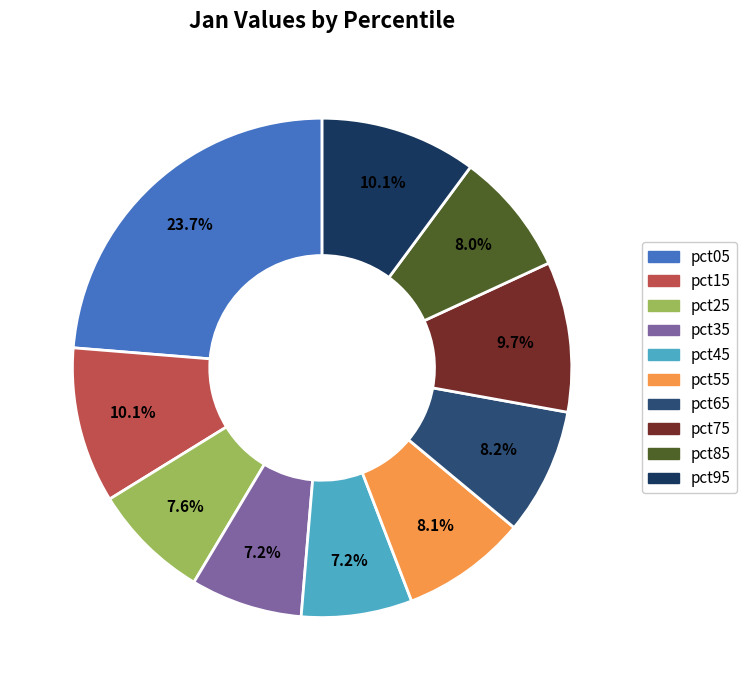

Which has a higher value, pct55 or pct75?

pct75